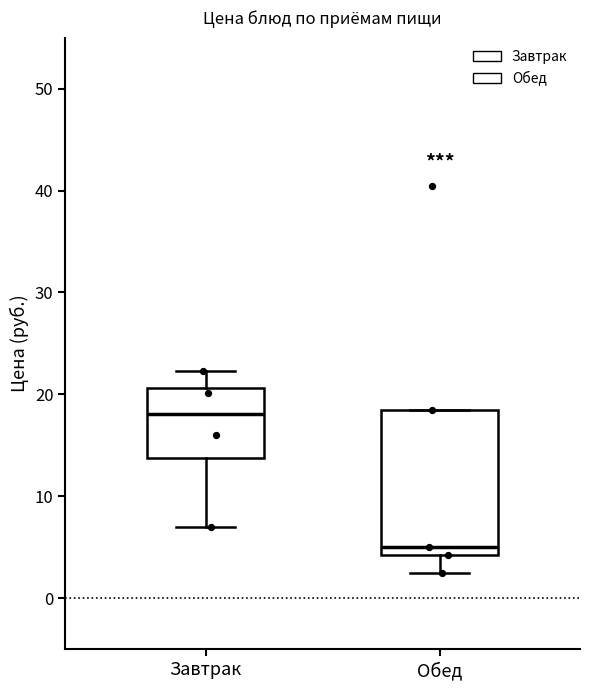

Reading left to right, transcribe this box plot: for each box, give where its median line is, the range the box spans, and where its two whiskers end, as read against the y-axis. The values are not printed on the chart, so give them approximately, as read against the axis.

Завтрак: median 18, box 14 to 21, whiskers 7 to 22
Обед: median 5, box 4 to 19, whiskers 2 to 19